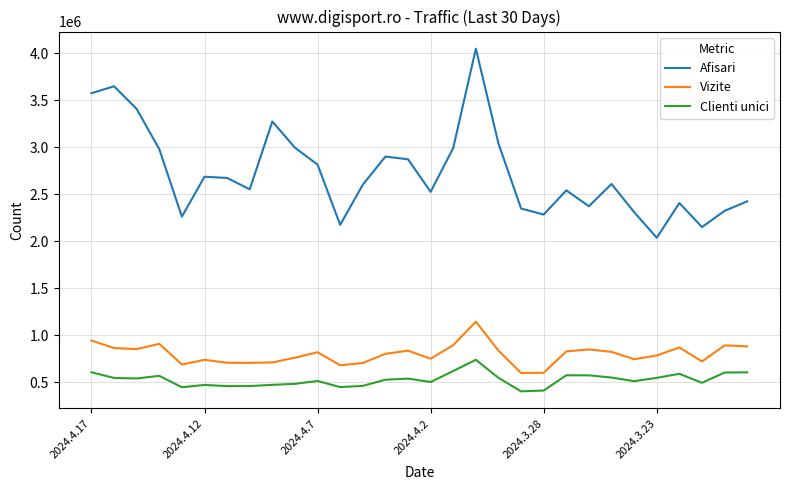

Does the chart display data point markers on the line(s)?

No